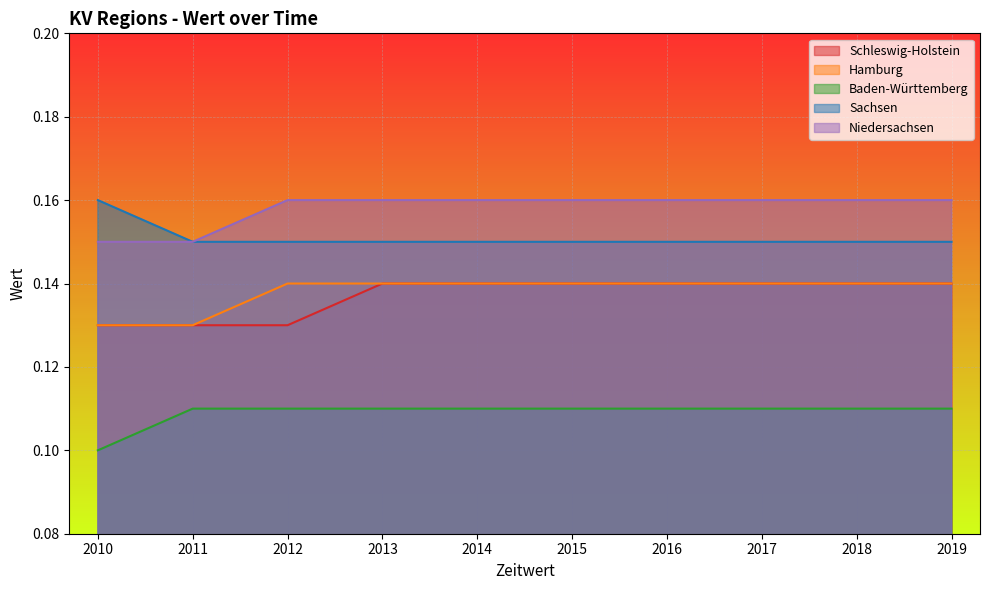

Reading right to left, transcribe all the data shown in this chart.

Schleswig-Holstein: 2019=0.1	2018=0.1	2017=0.1	2016=0.1	2015=0.1	2014=0.1	2013=0.1	2012=0.1	2011=0.1	2010=0.1
Hamburg: 2019=0.1	2018=0.1	2017=0.1	2016=0.1	2015=0.1	2014=0.1	2013=0.1	2012=0.1	2011=0.1	2010=0.1
Baden-Württemberg: 2019=0.1	2018=0.1	2017=0.1	2016=0.1	2015=0.1	2014=0.1	2013=0.1	2012=0.1	2011=0.1	2010=0.1
Sachsen: 2019=0.1	2018=0.1	2017=0.1	2016=0.1	2015=0.1	2014=0.1	2013=0.1	2012=0.1	2011=0.1	2010=0.2
Niedersachsen: 2019=0.2	2018=0.2	2017=0.2	2016=0.2	2015=0.2	2014=0.2	2013=0.2	2012=0.2	2011=0.1	2010=0.1